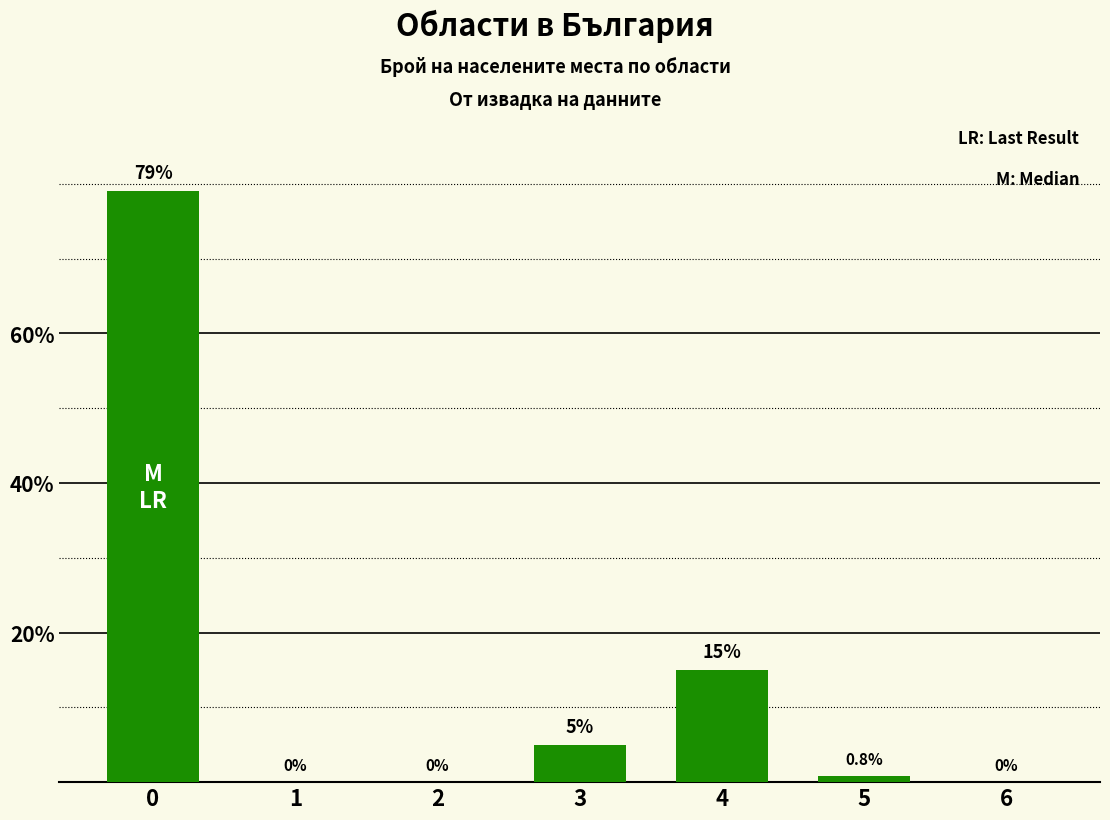

The value at 0 is 79.0. True or false?

True